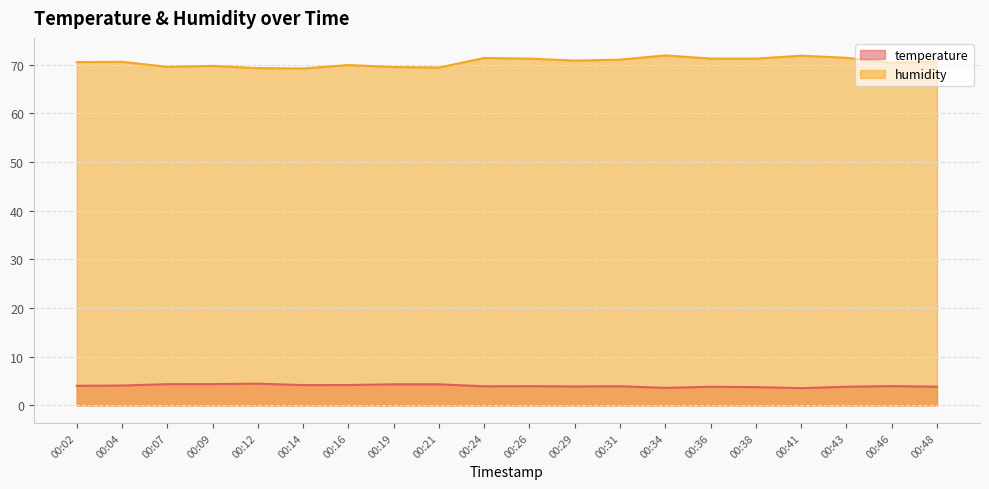

What is the average value of the humidity series?

70.5